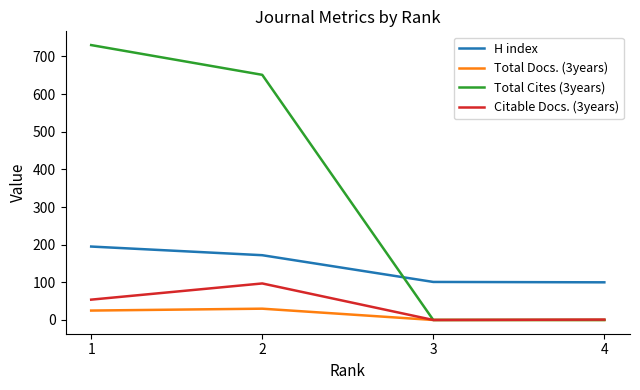

True or false: H index and Total Docs. (3years) cross at least once.

False